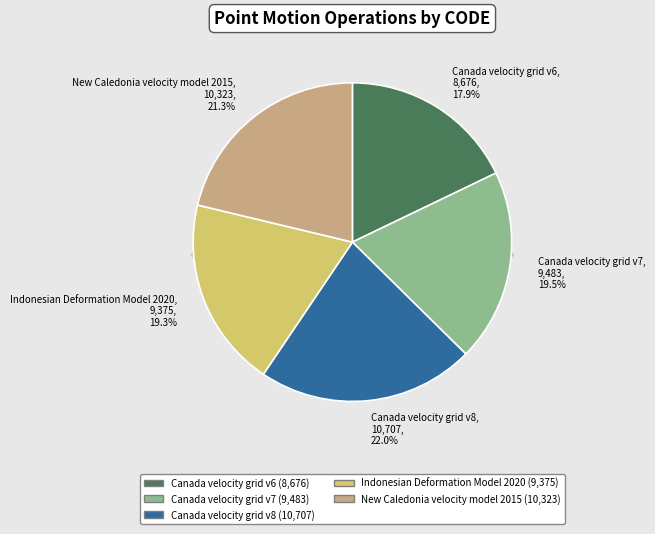

What is the ratio of the value at New Caledonia velocity model 2015 to the value at Indonesian Deformation Model 2020?

1.1